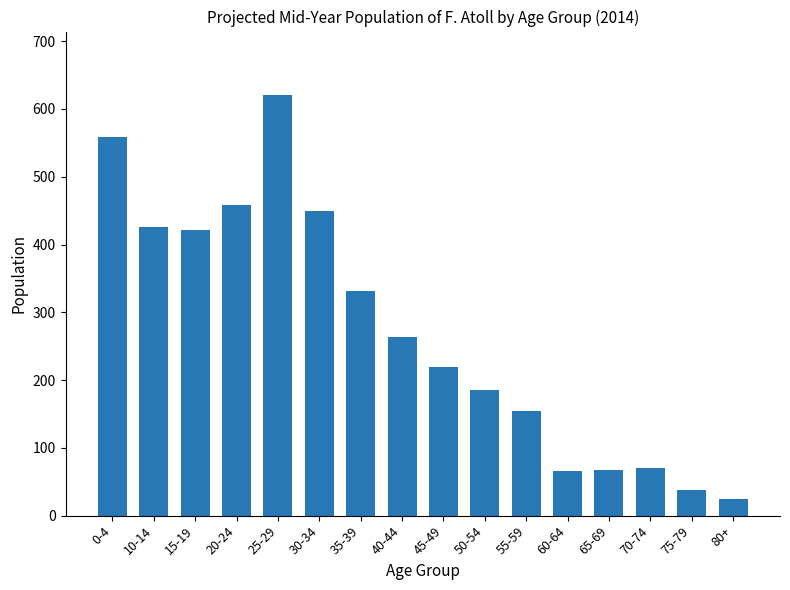

Is it true that the value at 35-39 is 331.7?

True